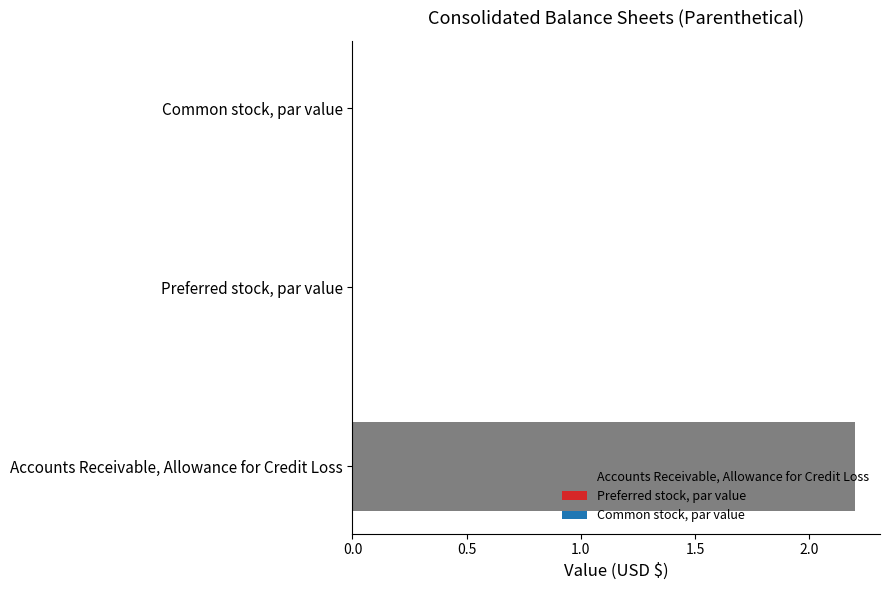

How many categories are shown in the chart?

3